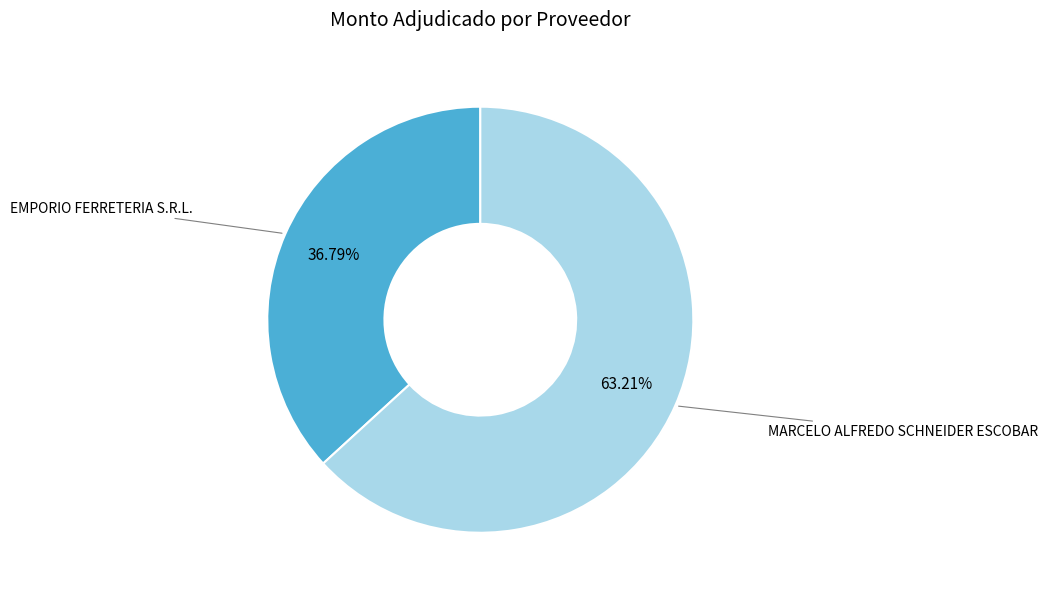

Does EMPORIO FERRETERIA S.R.L. account for over 50% of the chart?

No